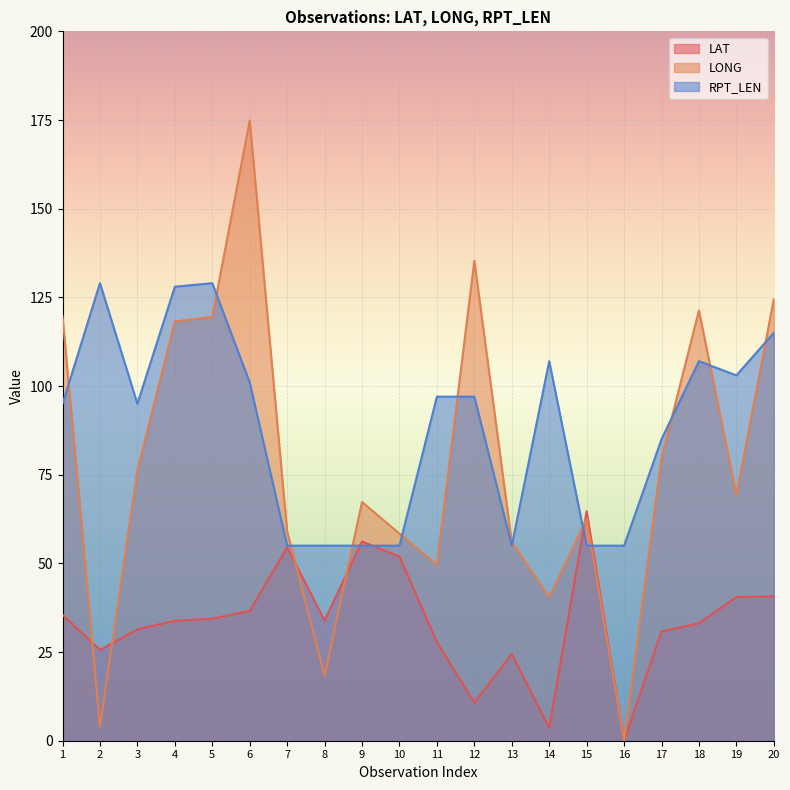

How many lines are shown in the chart?

3